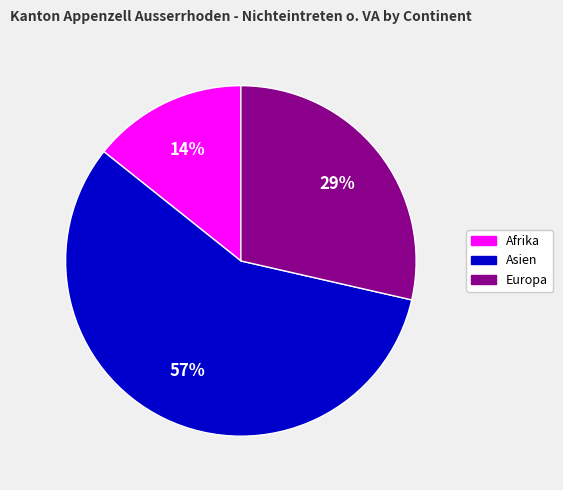

The Afrika slice represents 14% of the pie. True or false?

True